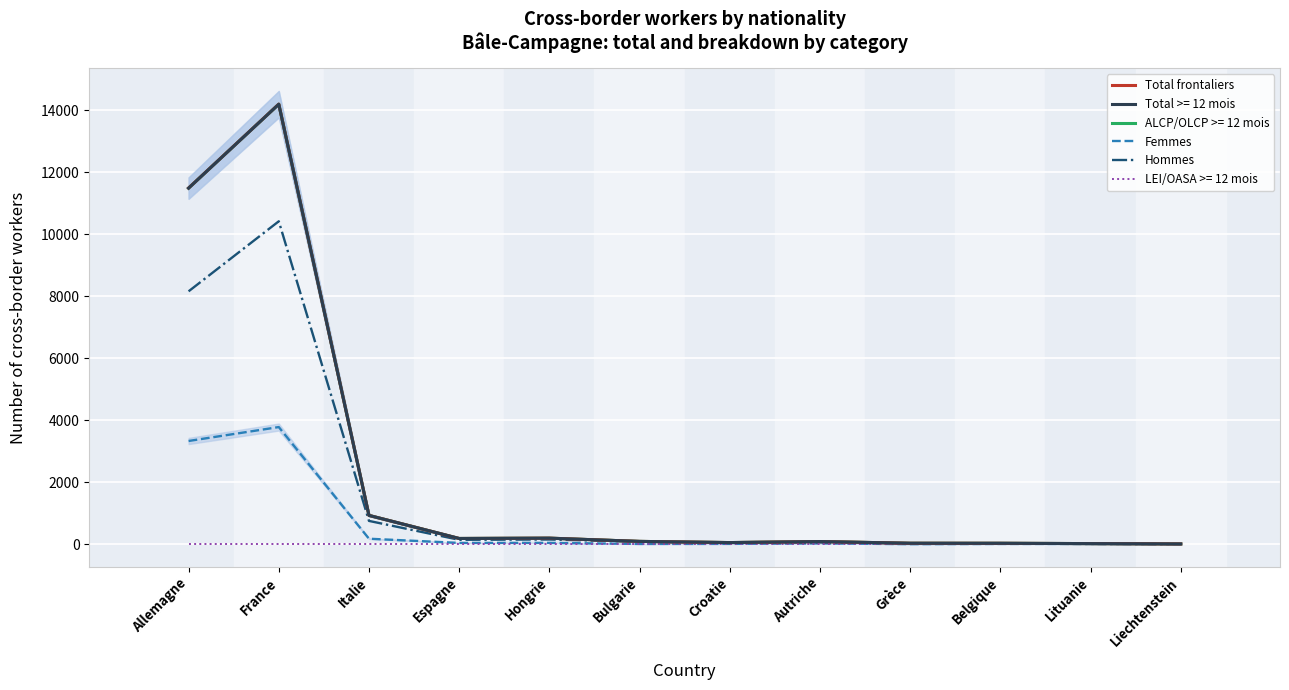

How many interior local valleys does the Femmes series have?

3